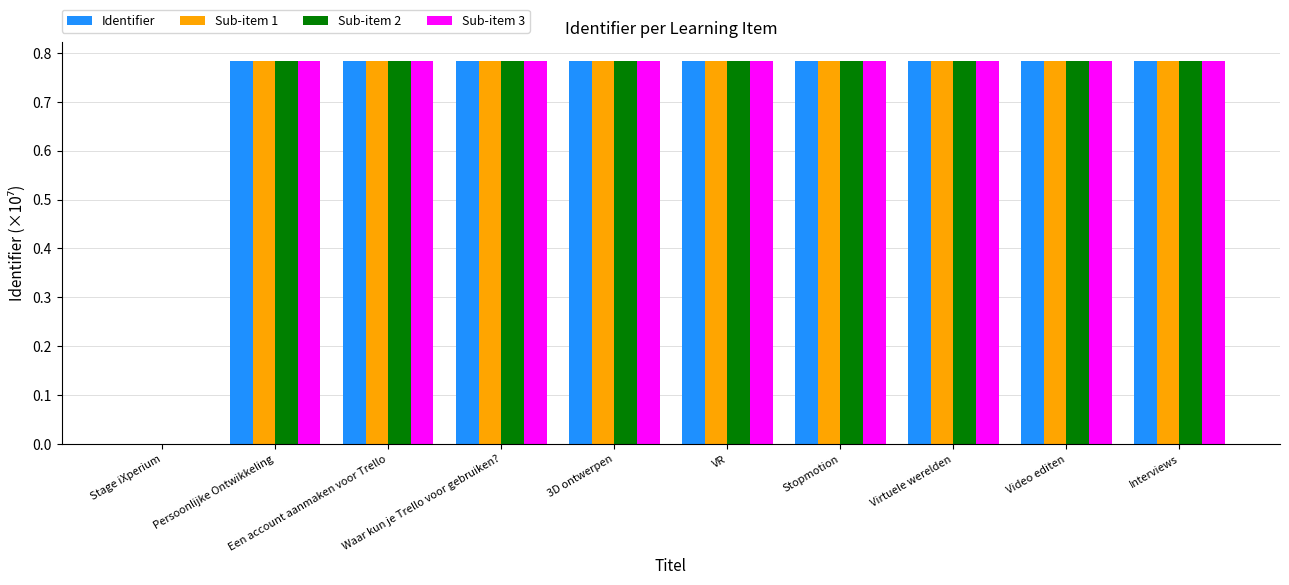

How many data points does each series have?

10